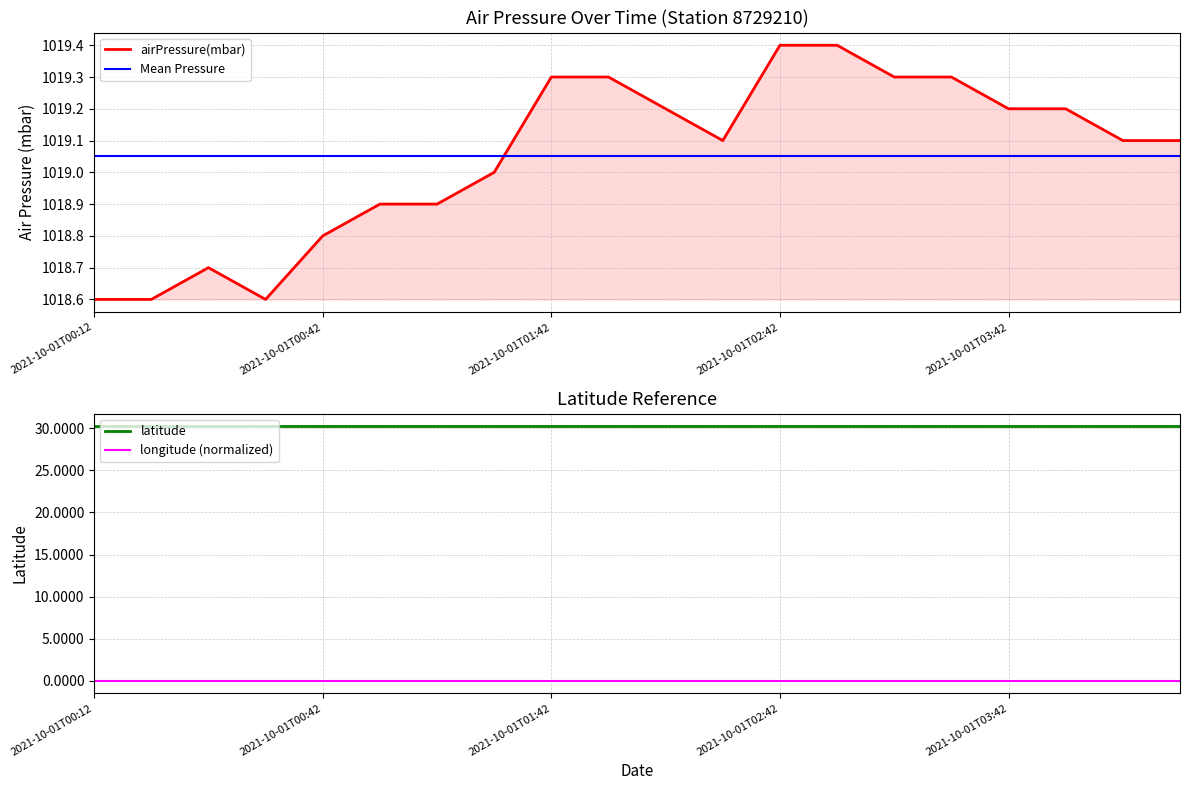

What are all the series names shown in the legend?

airPressure(mbar), Mean Pressure, latitude, longitude (normalized)